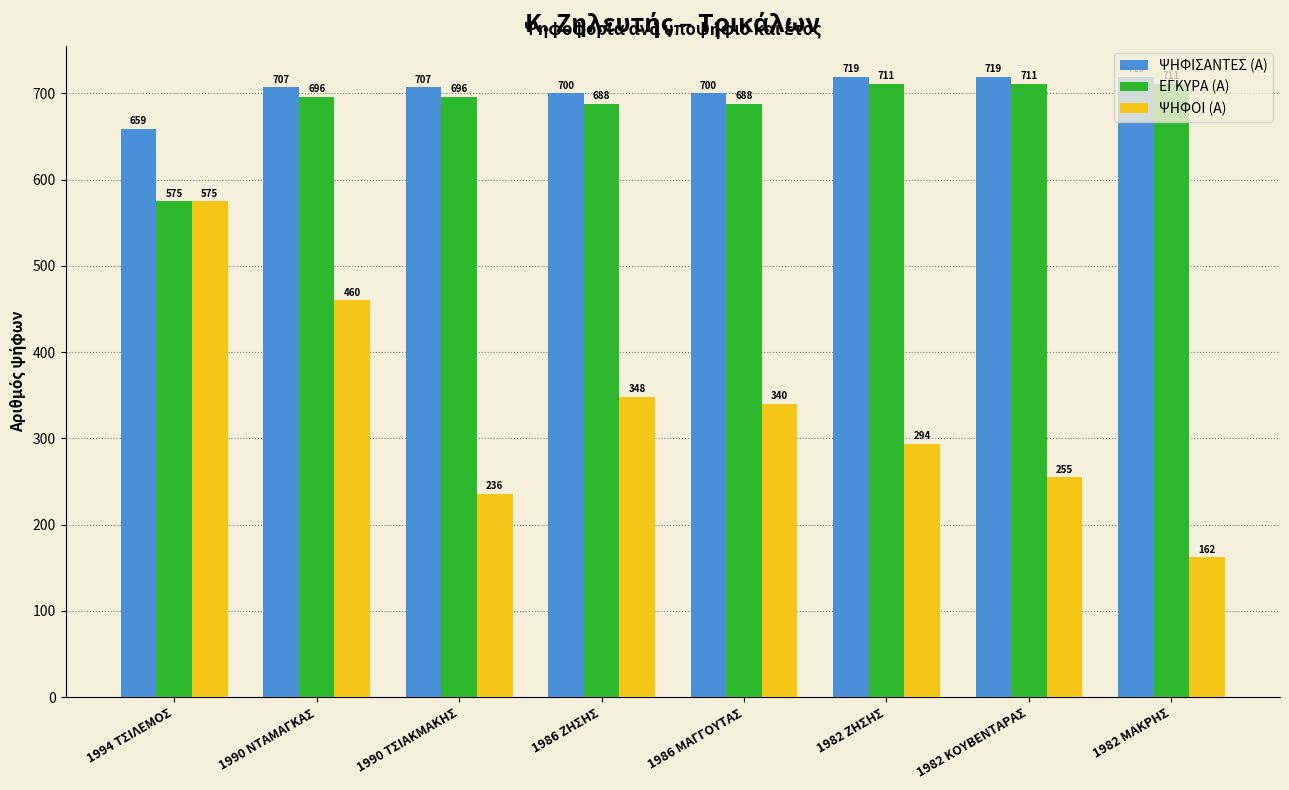

What is the highest value of the ΕΓΚΥΡΑ (Α) series?

711